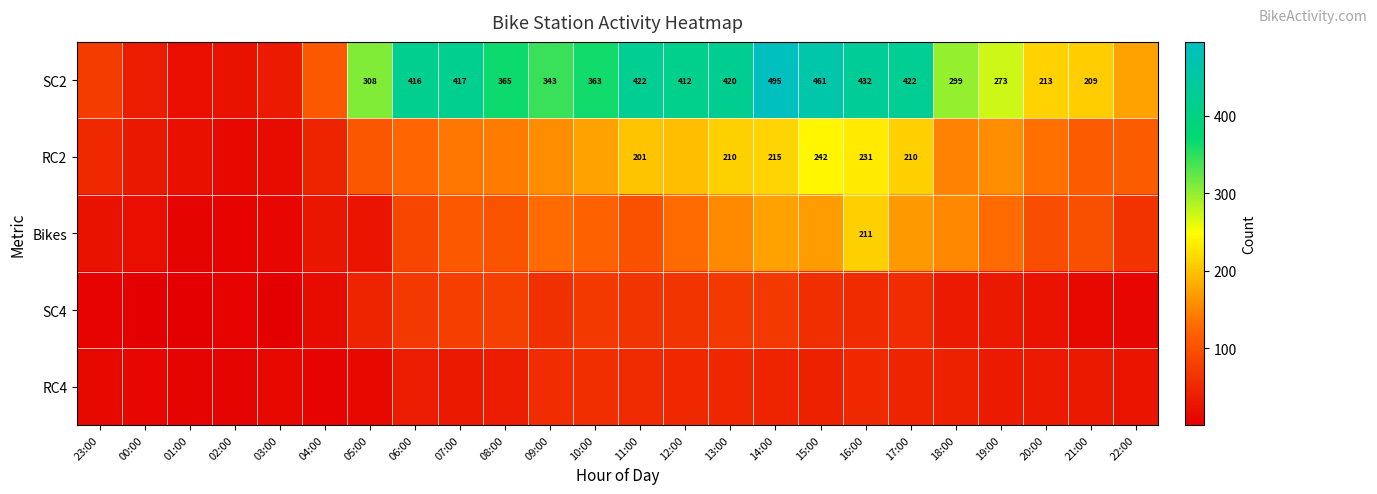

The value of SC2 at 10:00 is 606. True or false?

False